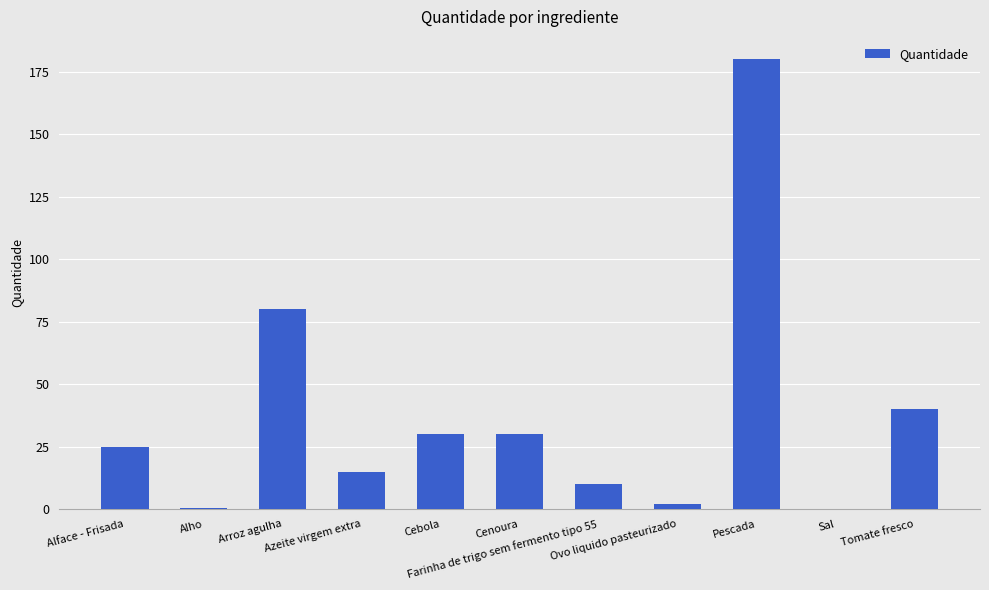

What is the sum of all values?

412.6